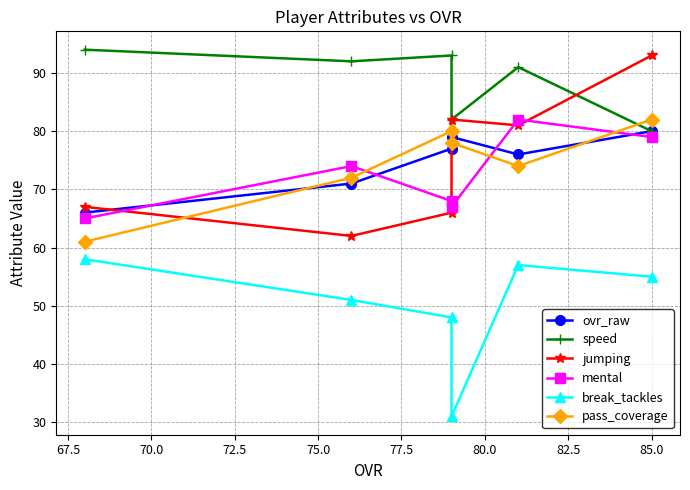

Reading left to right, extract all data points from this chart.

ovr_raw: 66	71	77	79	76	80
speed: 94	92	93	82	91	80
jumping: 67	62	66	82	81	93
mental: 65	74	68	67	82	79
break_tackles: 58	51	48	31	57	55
pass_coverage: 61	72	80	78	74	82